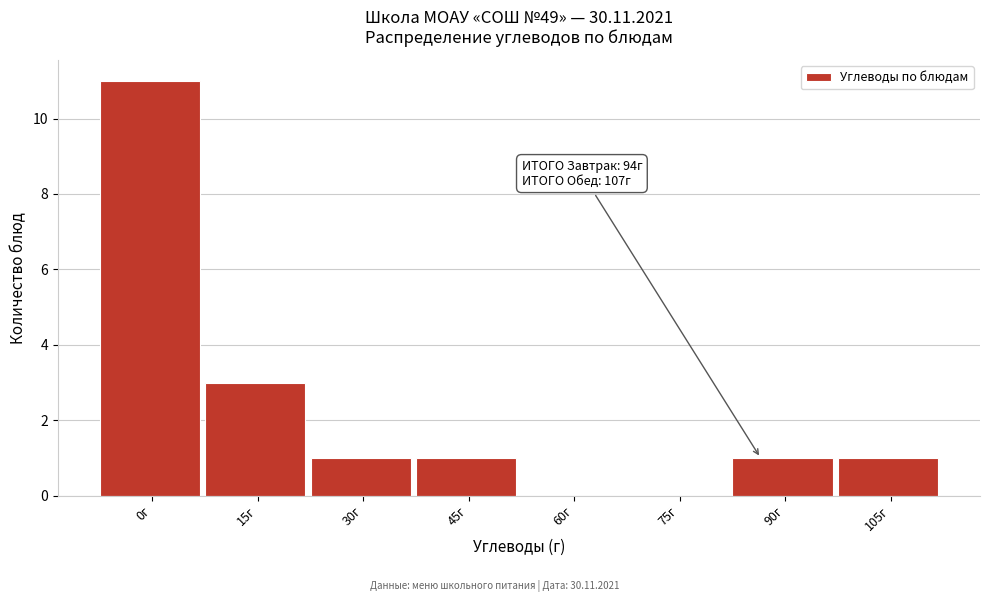

Reading left to right, what are all the values shown in this chart?

0г=11	15г=3	30г=1	45г=1	60г=0	75г=0	90г=1	105г=1